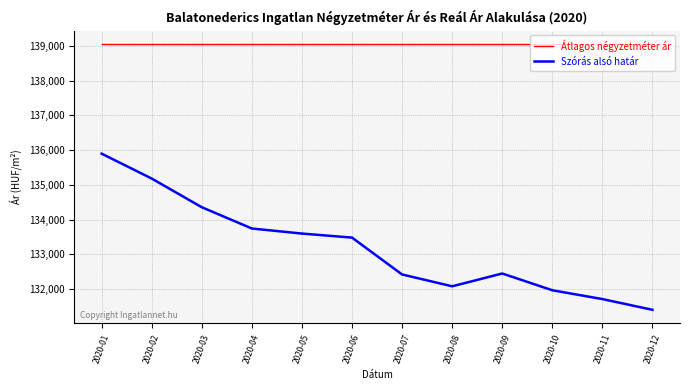

True or false: Átlagos négyzetméter ár and Szórás alsó határ intersect in this chart.

False